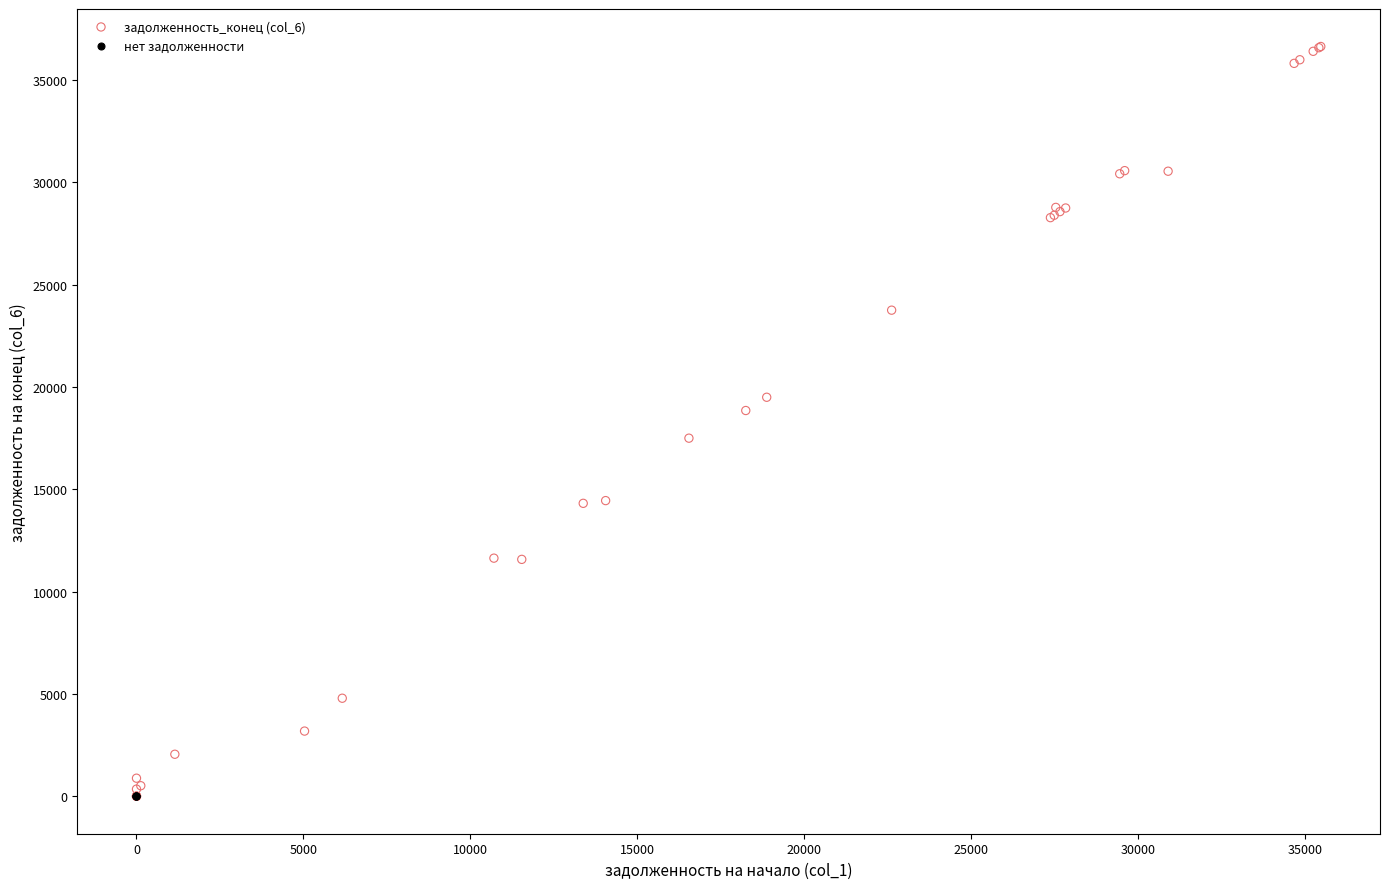

Which series reaches the maximum Y coordinate?

задолженность_конец (col_6)